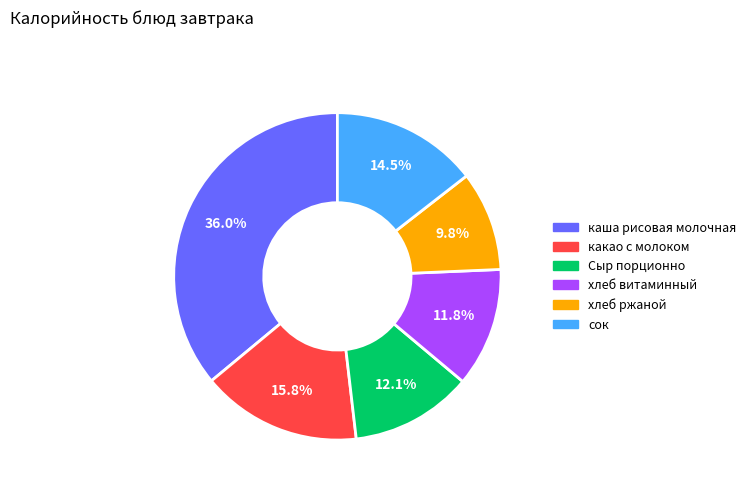

What is the smallest slice in the pie chart?

хлеб ржаной